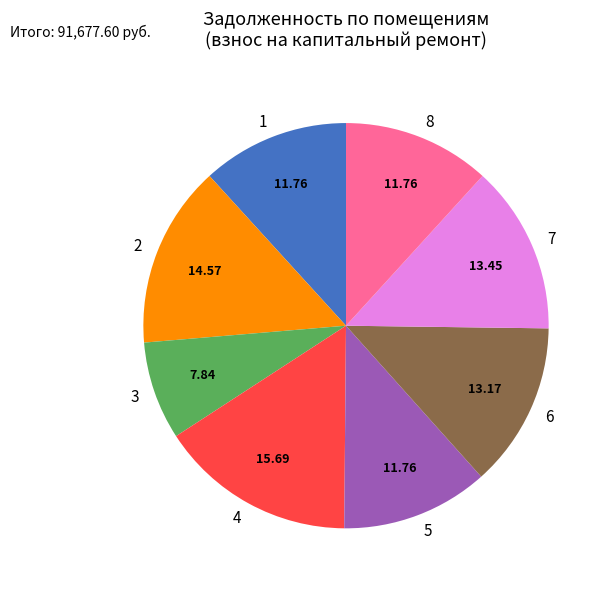

What is the ratio of the value at 4 to the value at 7?

1.2